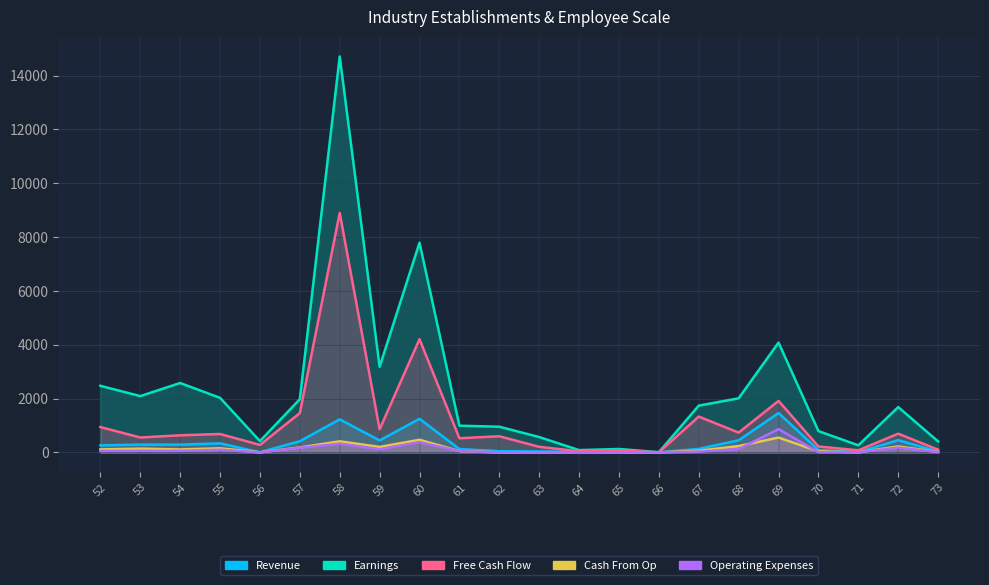

Read the Operating Expenses value at 64.

7